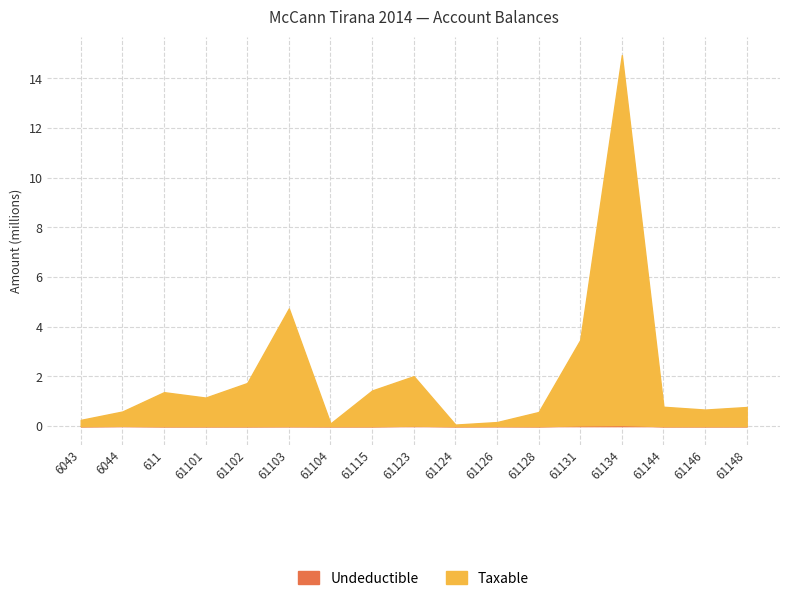

How many categories are shown in the chart?

17